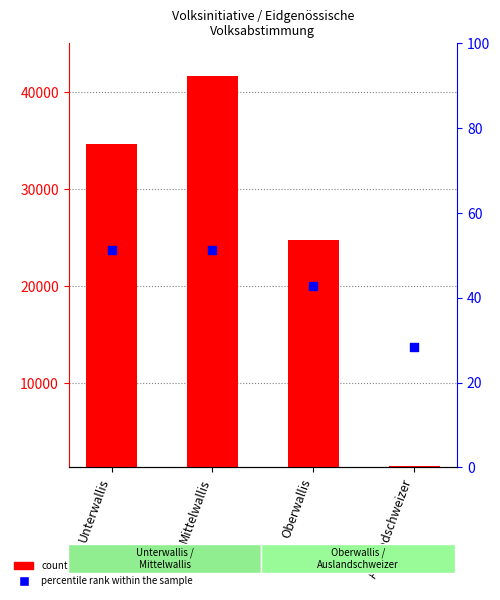

What is the total value across all series at Unterwallis?

34683.2